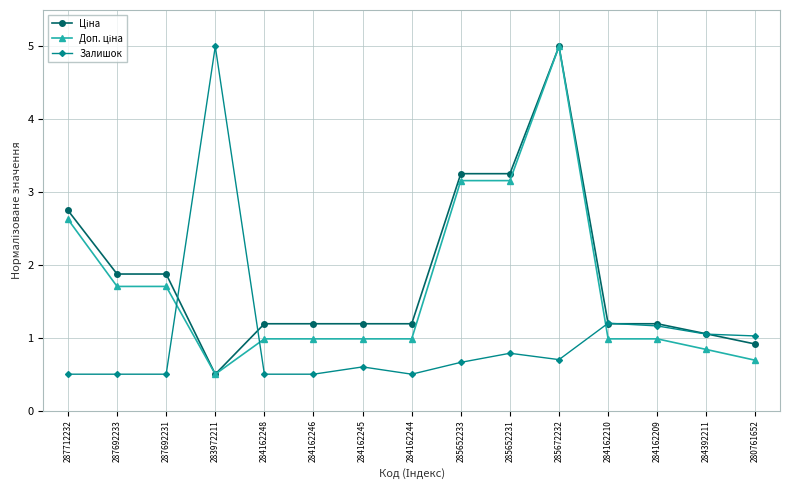

True or false: Залишок has more than 2 interior local peaks.

True